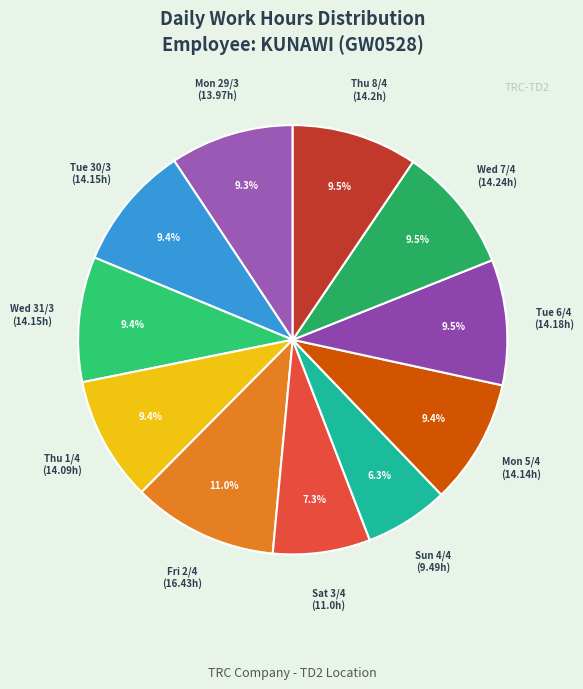

To the nearest percent, what is the combined percentage of Wed 31/3 and Sat 3/4?

17%